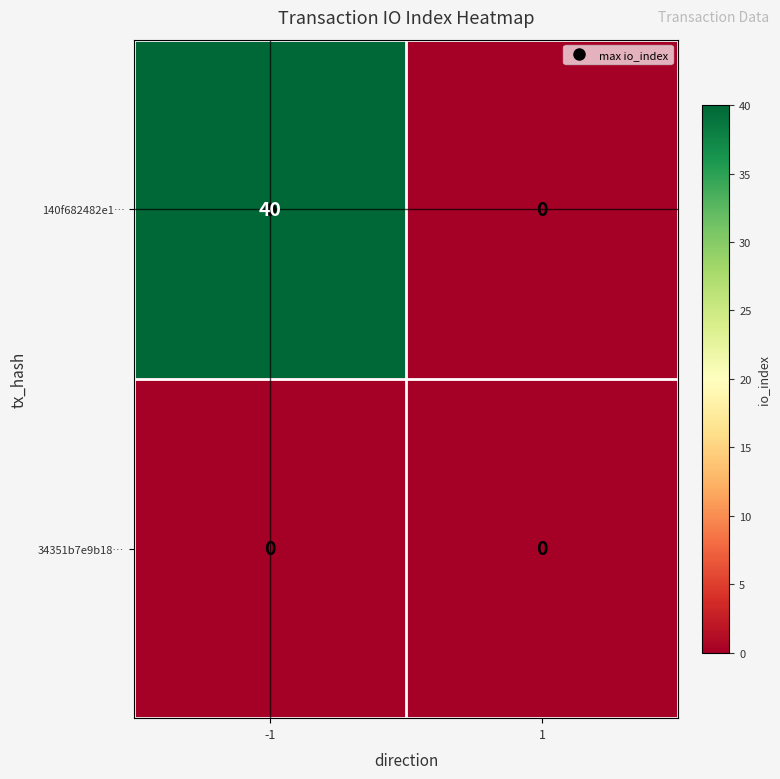

Which label corresponds to the largest value in the chart?

-1